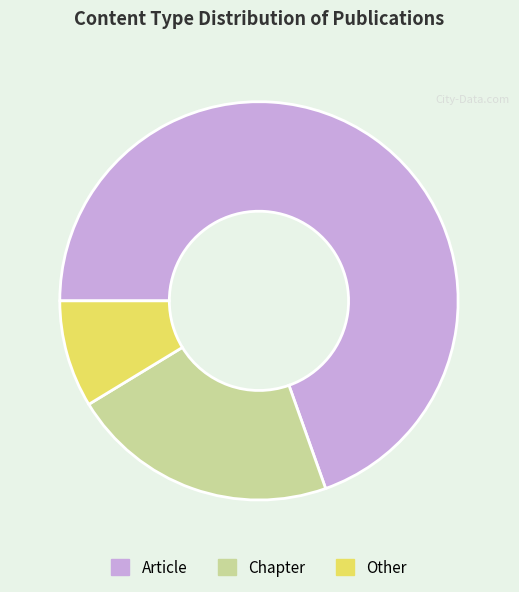

True or false: Article accounts for 70% of the total.

True